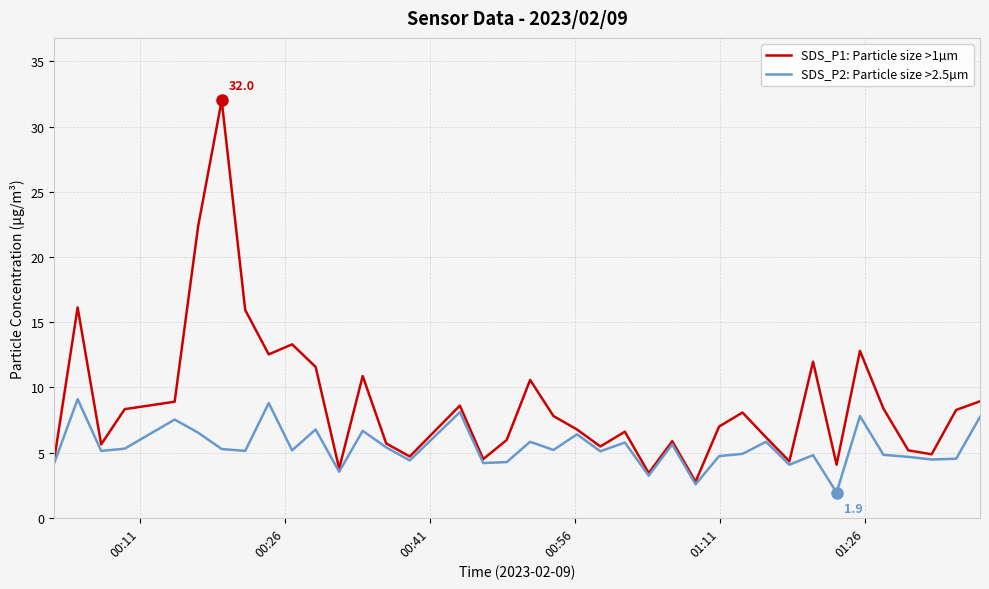

Which series has the largest total across all categories?

SDS_P1: Particle size >1µm